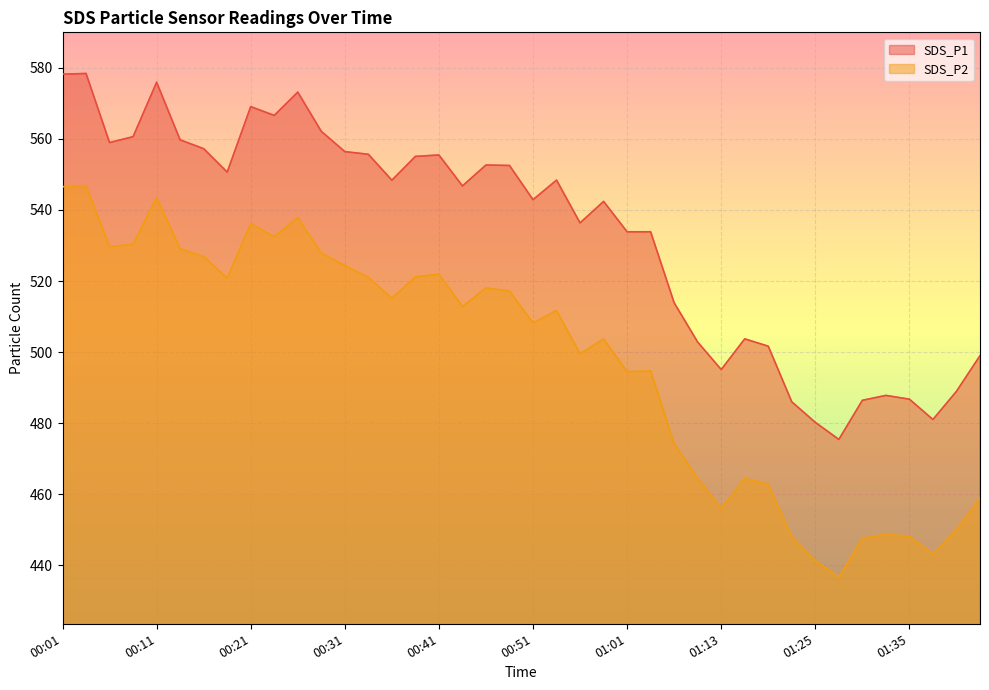

What is the approximate value of SDS_P1 at 01:01?

533.9